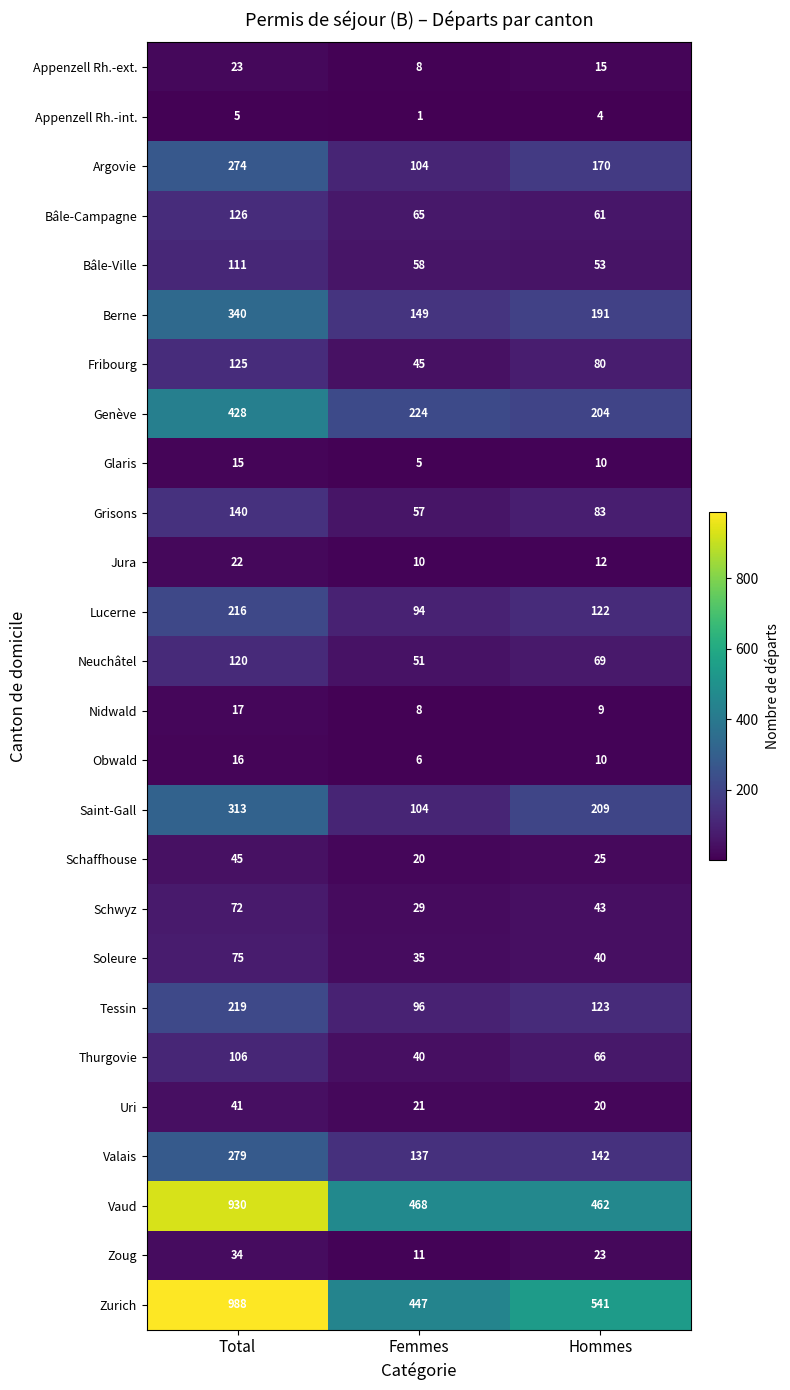

Rank the series by their maximum value, from highest to lowest.

Zurich, Vaud, Genève, Berne, Saint-Gall, Valais, Argovie, Tessin, Lucerne, Grisons, Bâle-Campagne, Fribourg, Neuchâtel, Bâle-Ville, Thurgovie, Soleure, Schwyz, Schaffhouse, Uri, Zoug, Appenzell Rh.-ext., Jura, Nidwald, Obwald, Glaris, Appenzell Rh.-int.